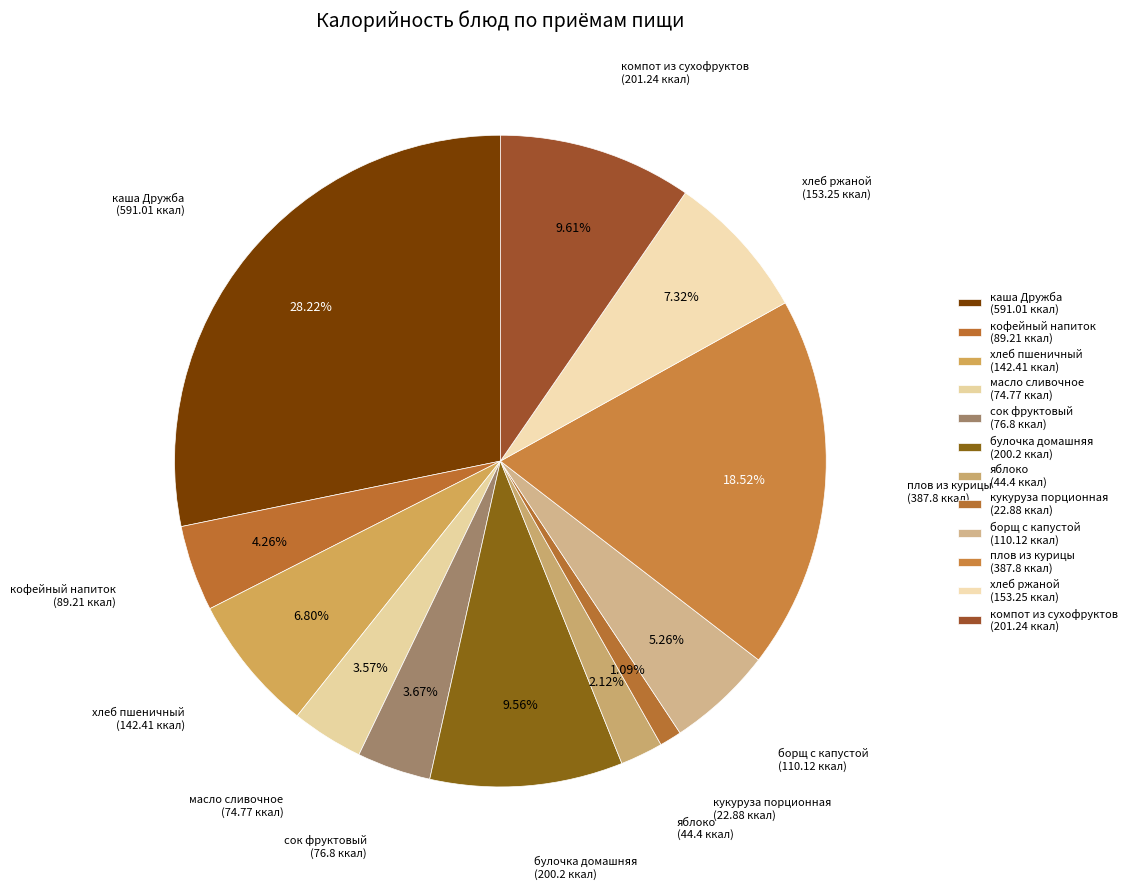

To the nearest percent, what portion does масло сливочное represent?

4%